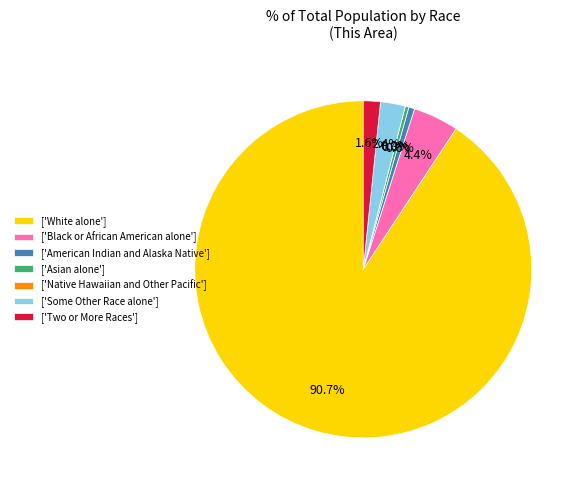

Which slice is the smallest?

Native Hawaiian and Other Pacific